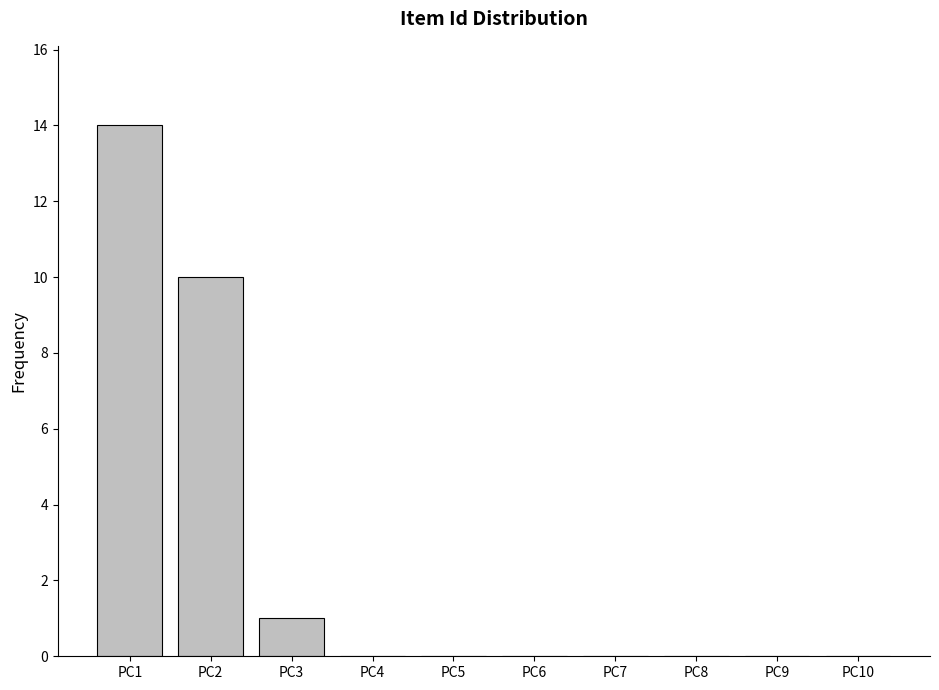

Reading left to right, what are all the values shown in this chart?

PC1=14	PC2=10	PC3=1	PC4=0	PC5=0	PC6=0	PC7=0	PC8=0	PC9=0	PC10=0